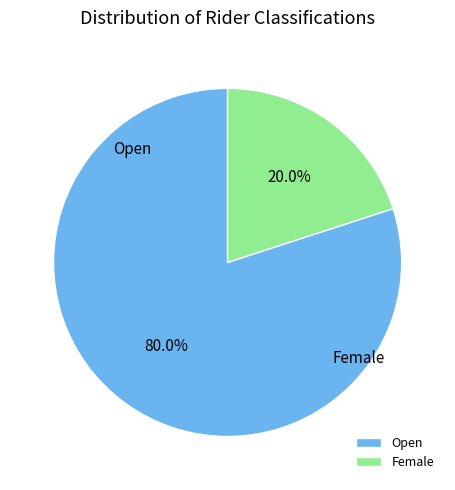

To the nearest percent, what is the average slice percentage?

50%